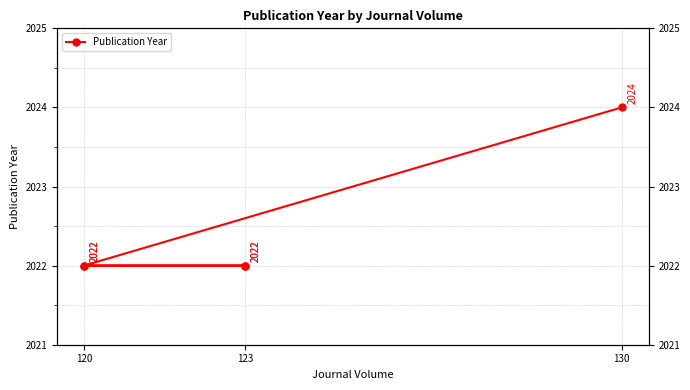

What is the maximum value shown in the chart?

2024